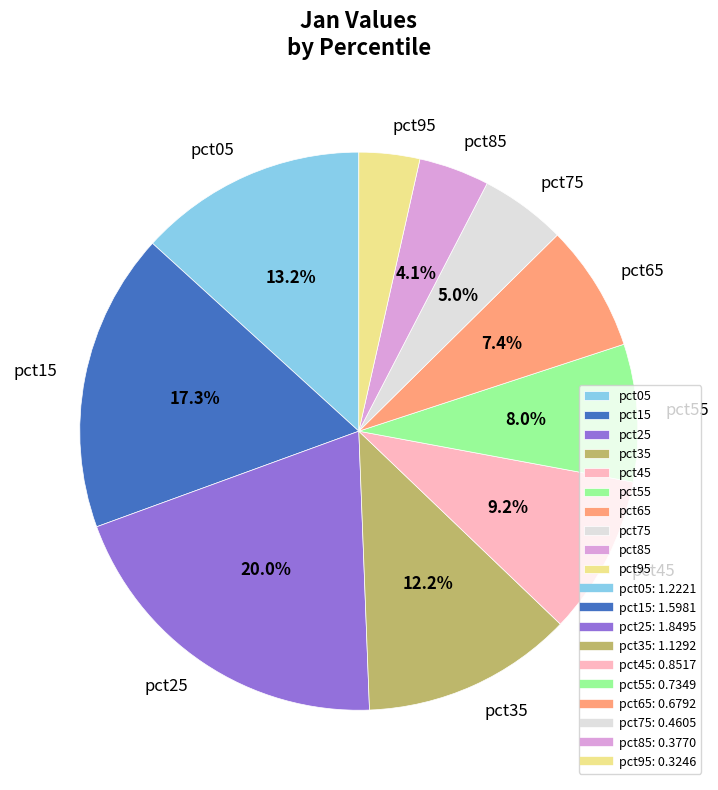

Does pct65 represent more than half of the total?

No